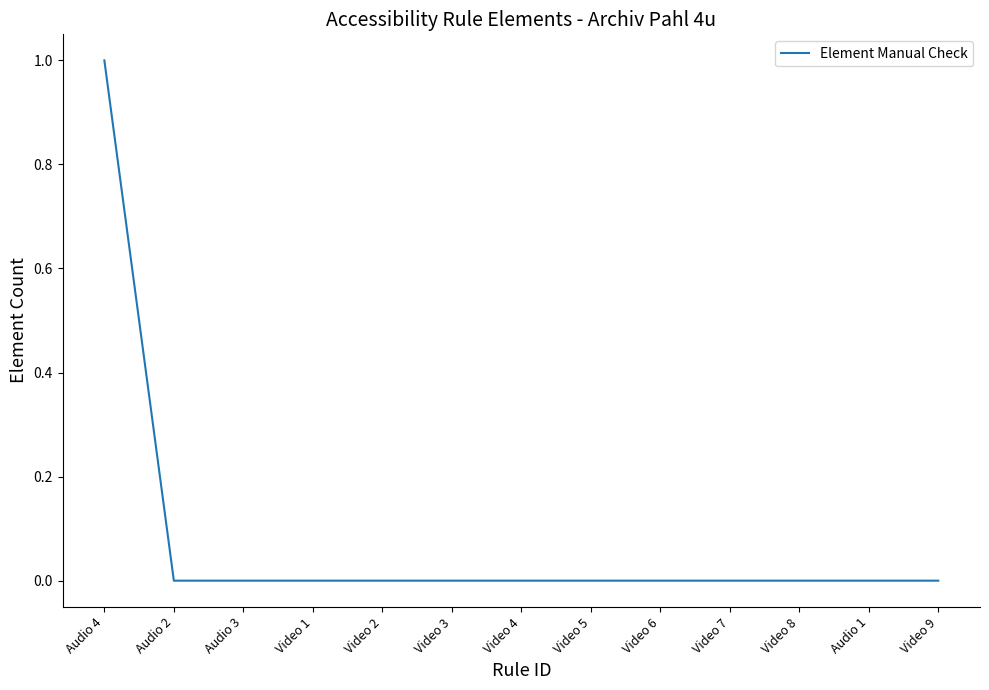

How many lines are shown in the chart?

1